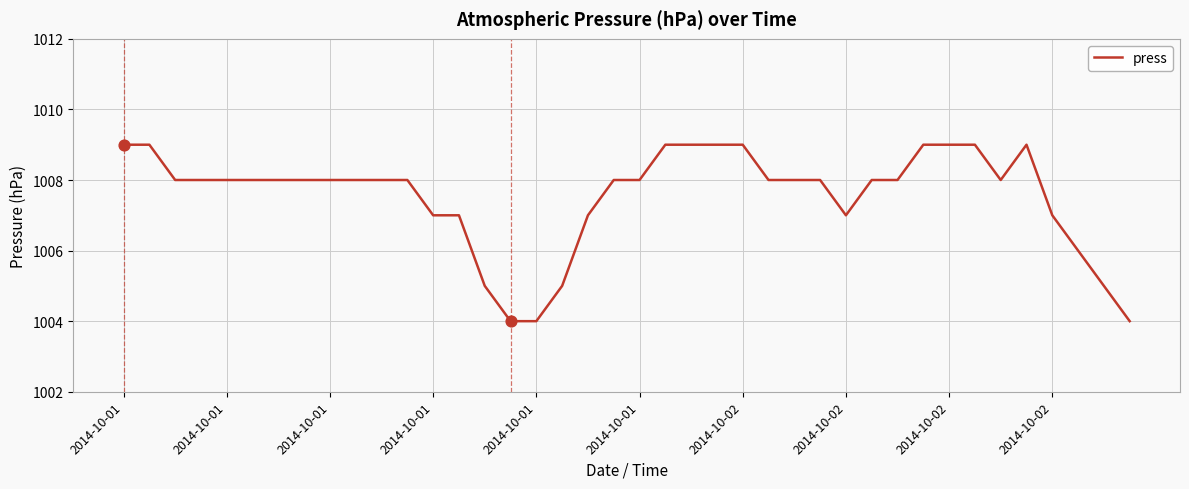

What is the greatest value displayed?

1009